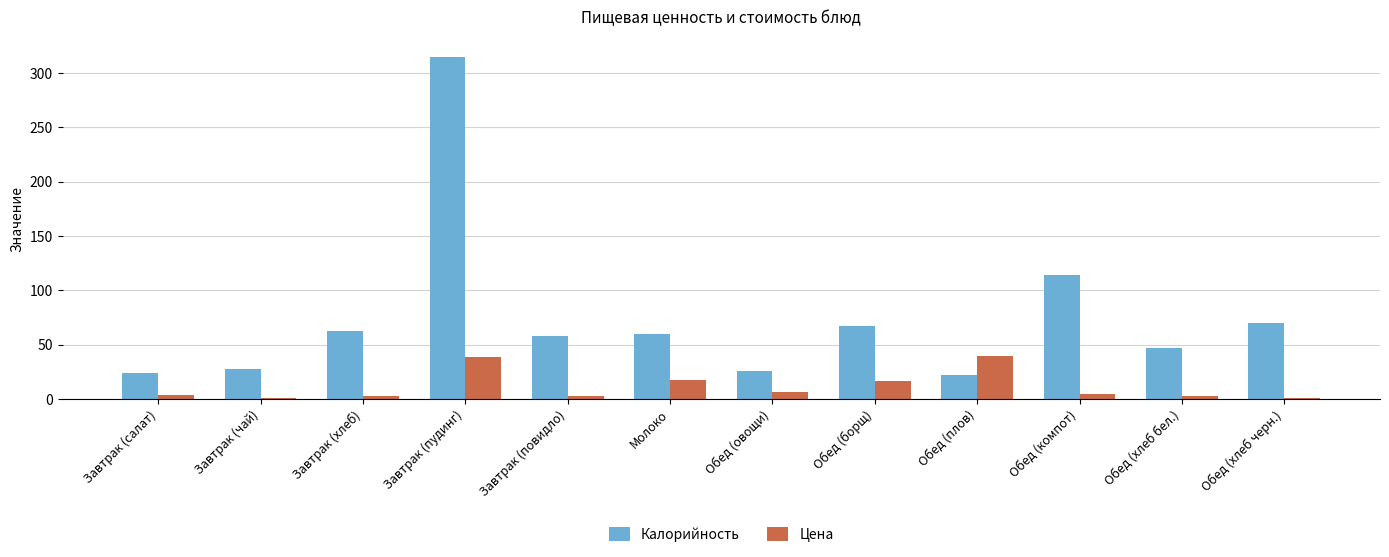

What is the total value across all series at Молоко?

77.5